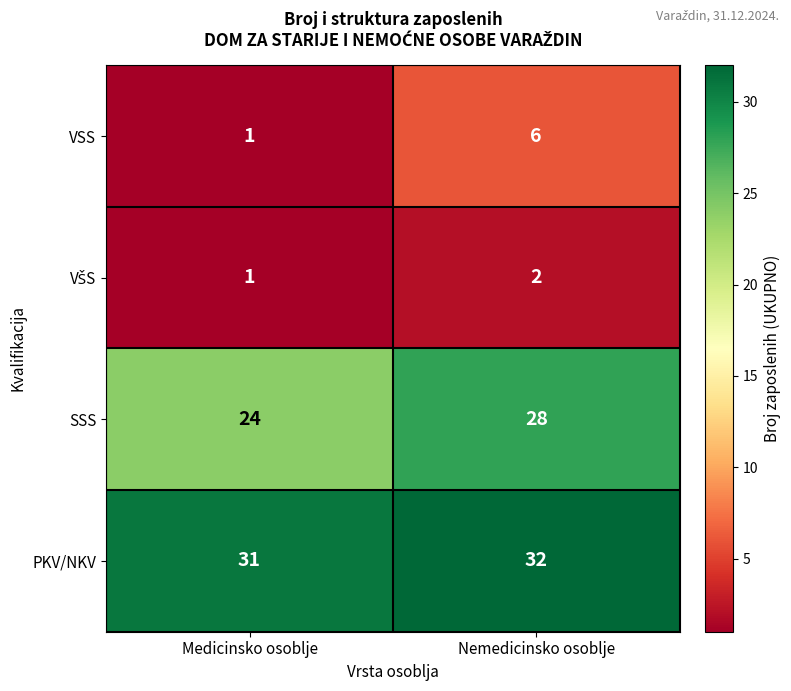

Which series changed the most between Medicinsko osoblje and Nemedicinsko osoblje?

VSS